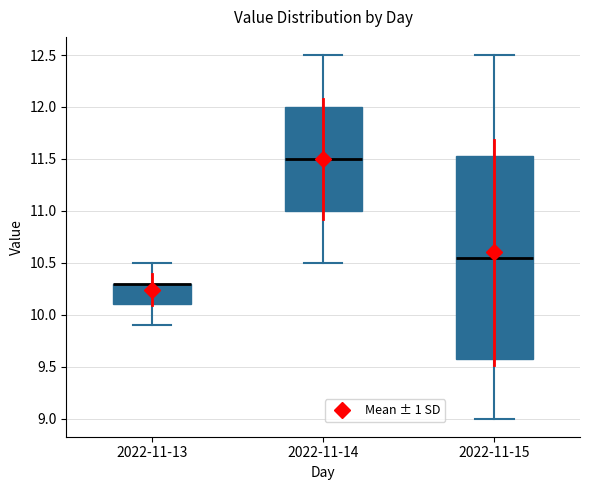

Comparing the boxes themselves (not the whiskers), which one is the tallest?

2022-11-15